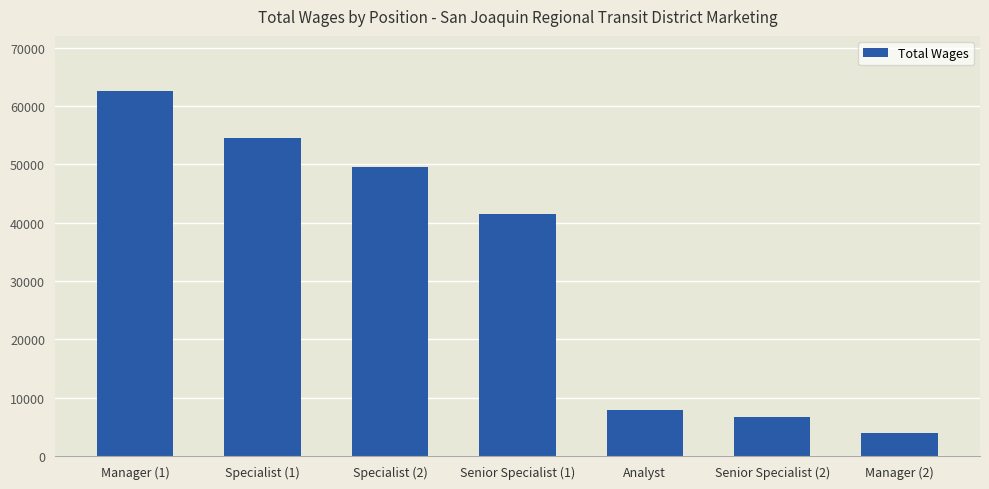

At which label is the value closest to 33265?

Senior Specialist (1)